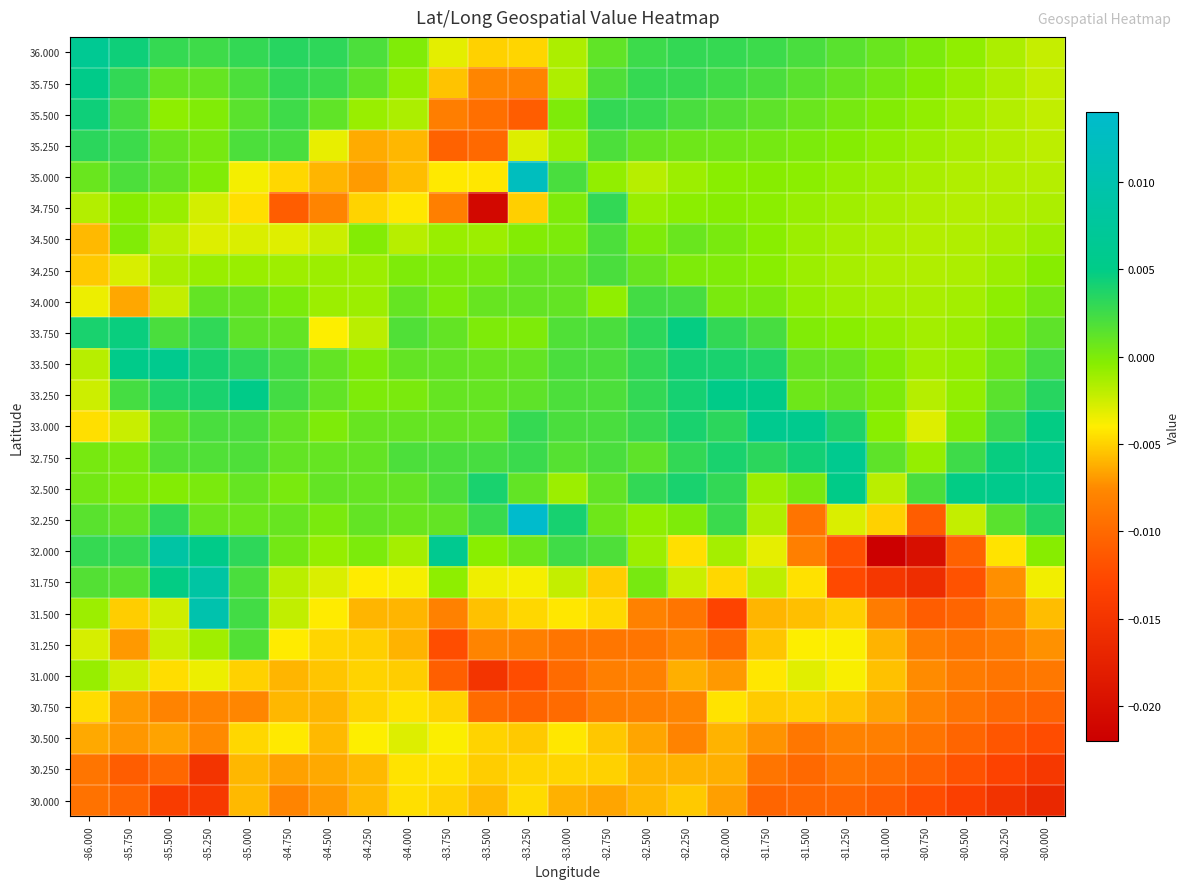

How many distinct data groups are displayed?

25